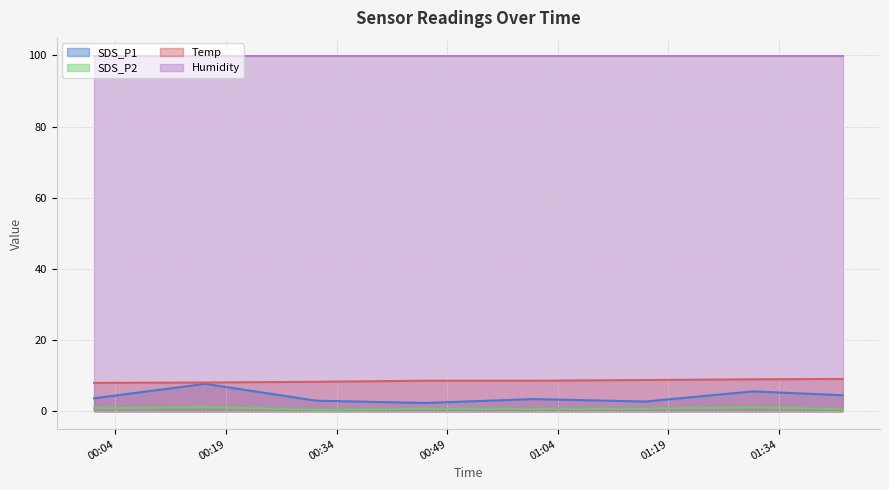

Which series has the widest spread of values?

SDS_P1